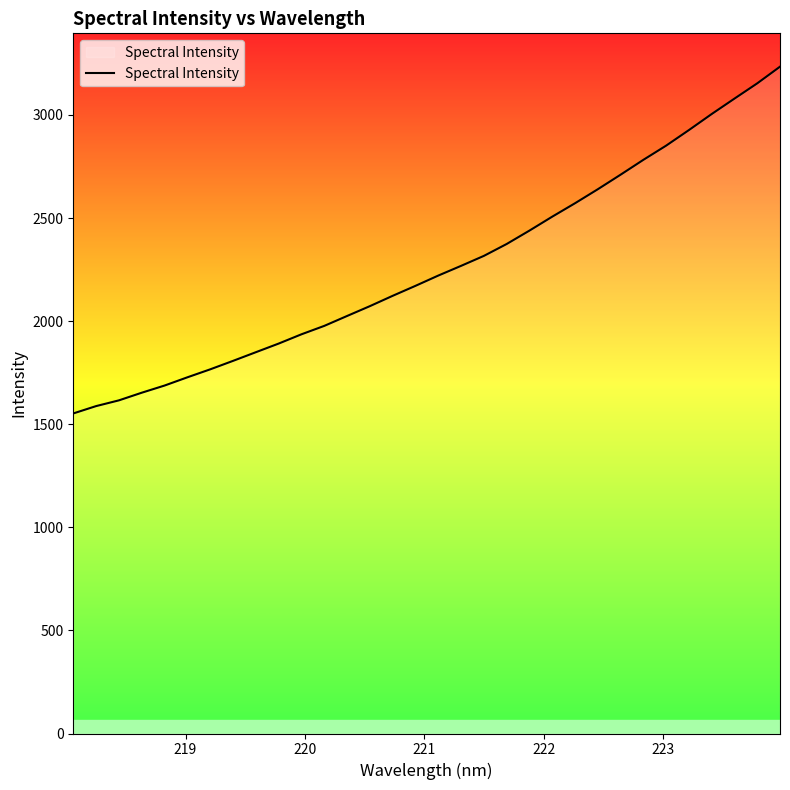

What is the difference between the maximum and second lowest values?

1646.3